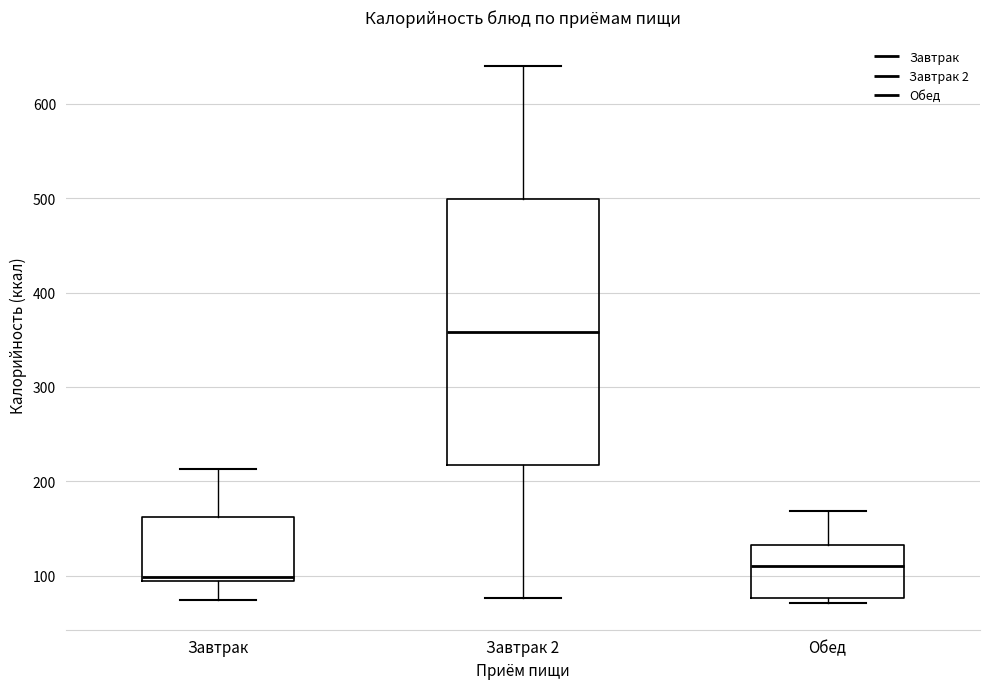

Reading left to right, read every box against the y-axis: the position of its median line, the range the box covers, and the ends of its whiskers. The values are not printed on the chart, so give them approximately, as read against the axis.

Завтрак: median 100, box 90 to 160, whiskers 70 to 210
Завтрак 2: median 360, box 220 to 500, whiskers 80 to 640
Обед: median 110, box 80 to 130, whiskers 70 to 170